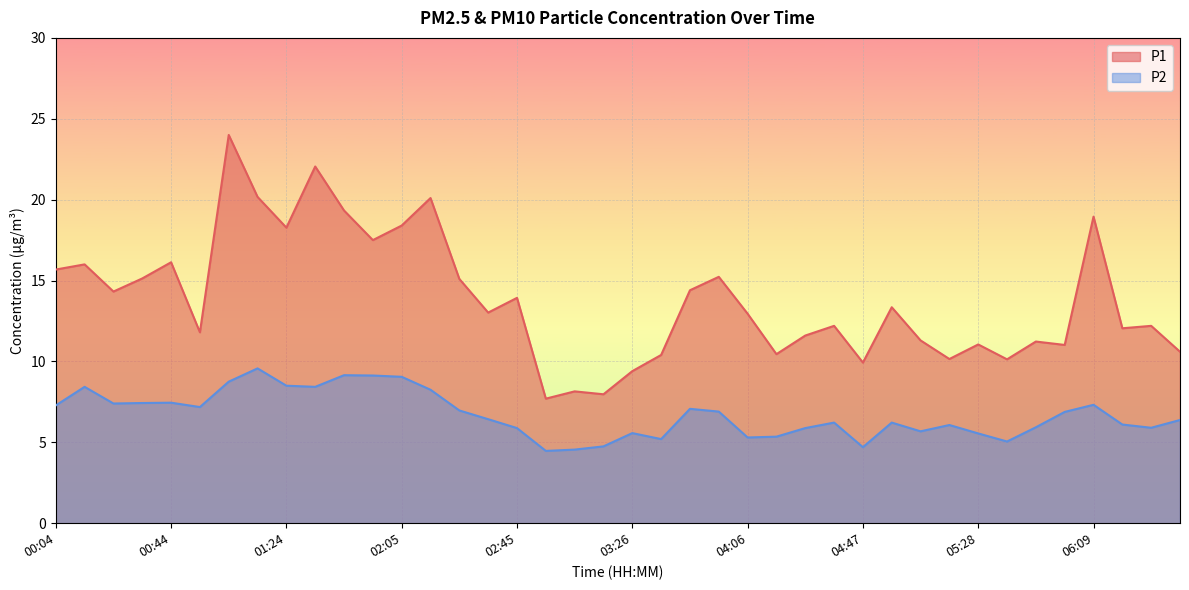

Between 03:06 and 00:44, which is larger?

00:44